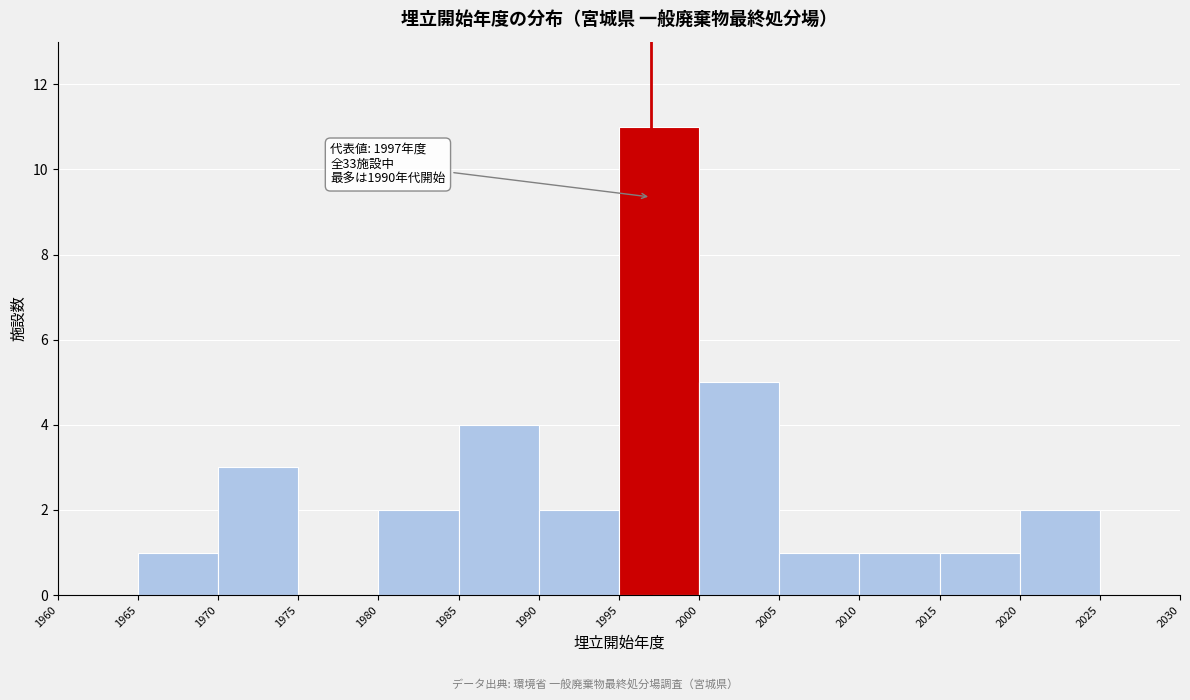

Which range on the x-axis has the tallest bar?

1995 to 2000